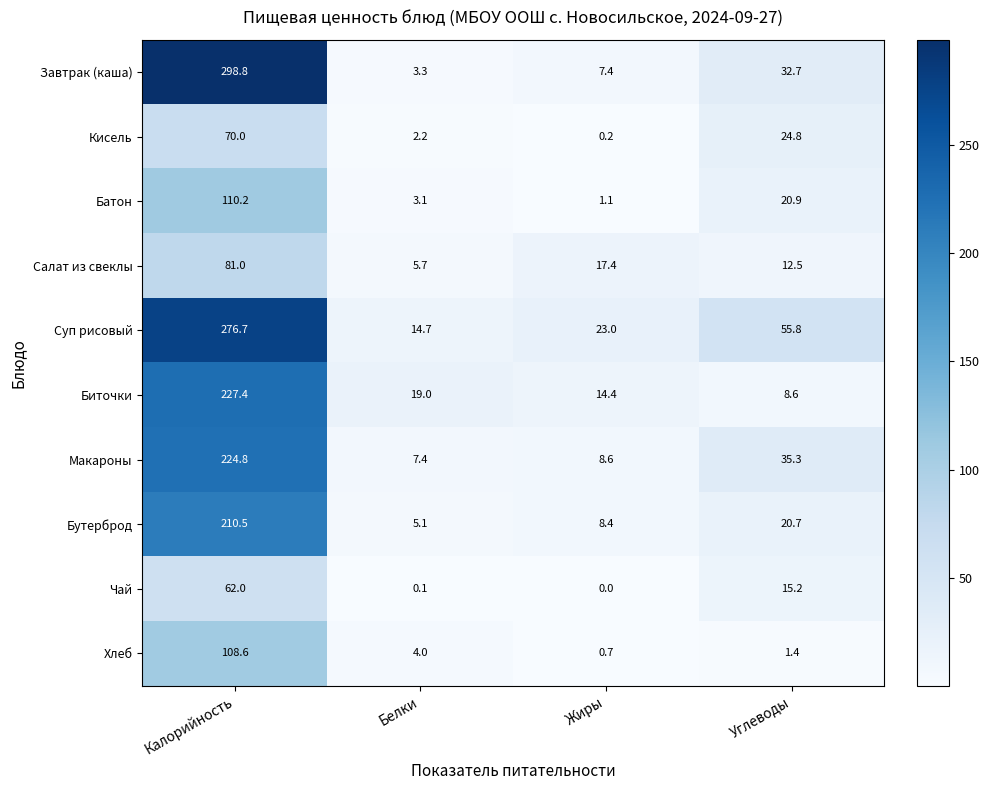

At which label is Салат из свеклы closest to 43?

Жиры